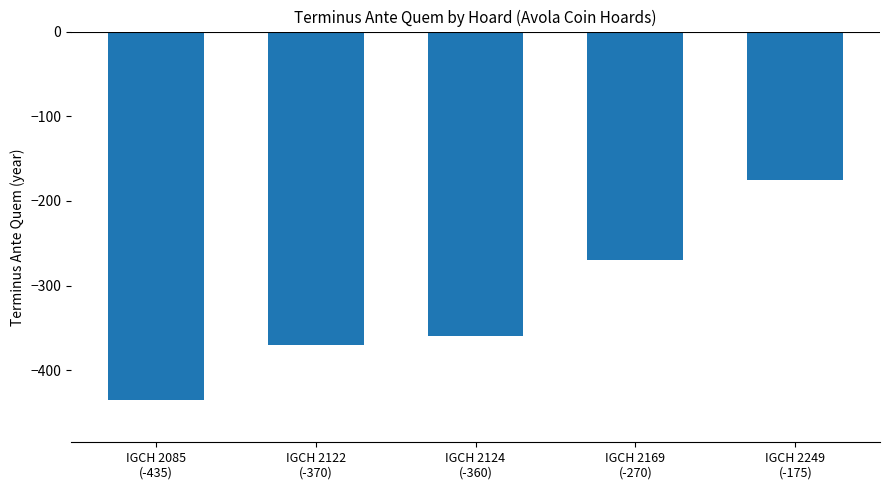

How many values are below -360?

2